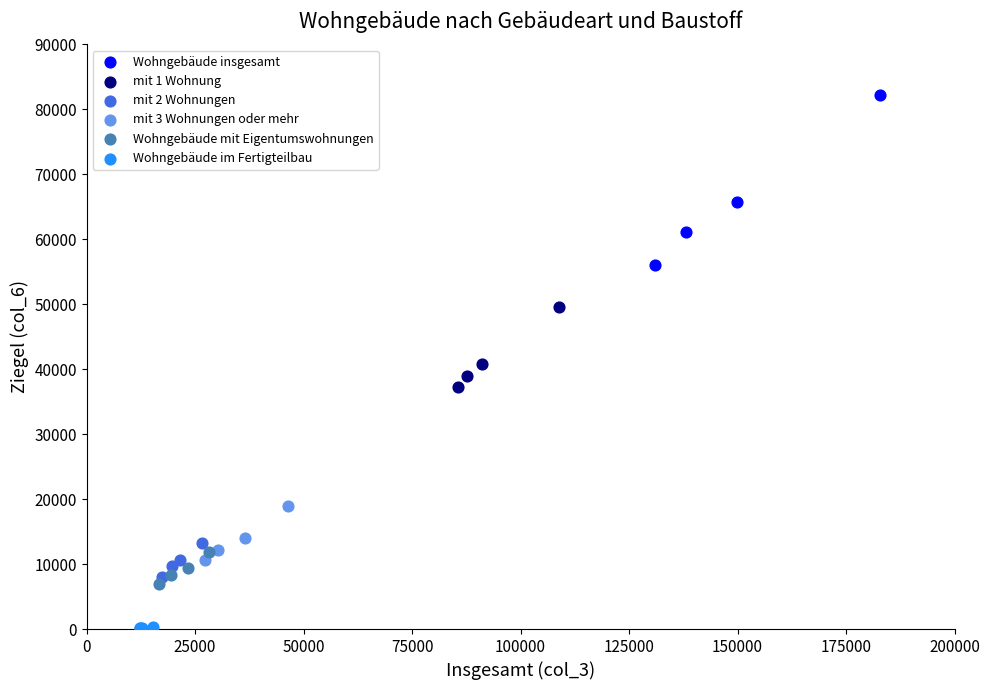

Which series reaches the maximum Y coordinate?

Wohngebäude insgesamt